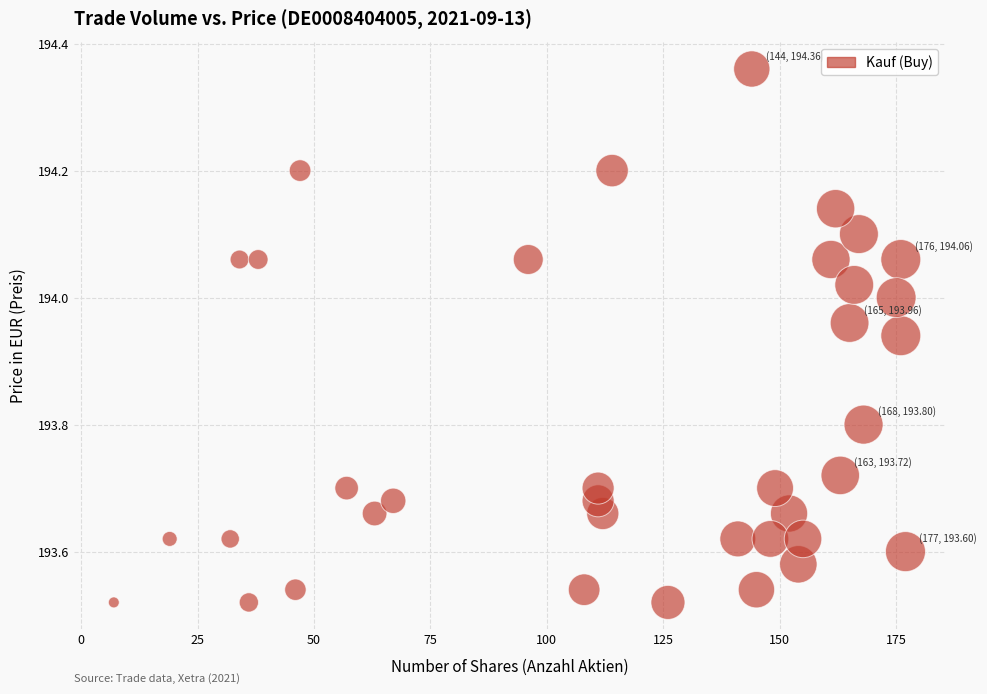

What is the range of Y values (max minus min)?

0.8